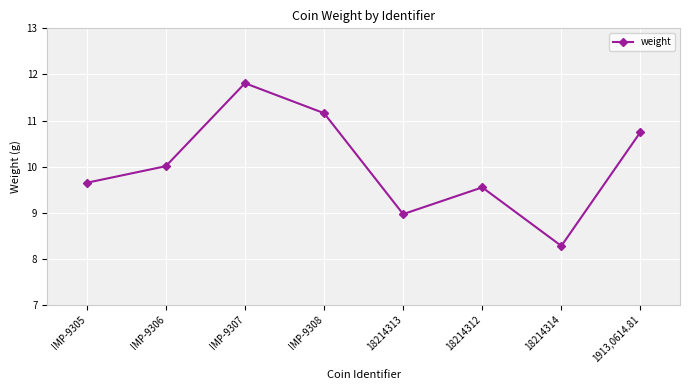

How many interior local peaks (higher than both neighbors) does the data have?

2